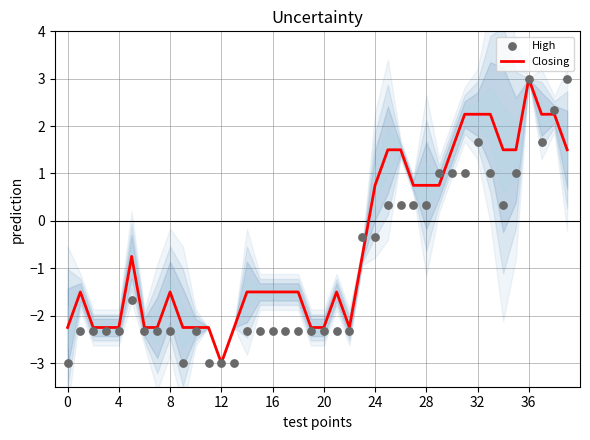

Which series has the largest total across all categories?

Closing